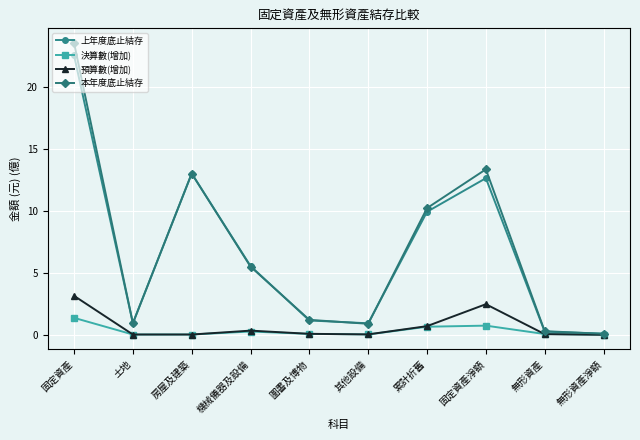

What position from the left is 土地?

2